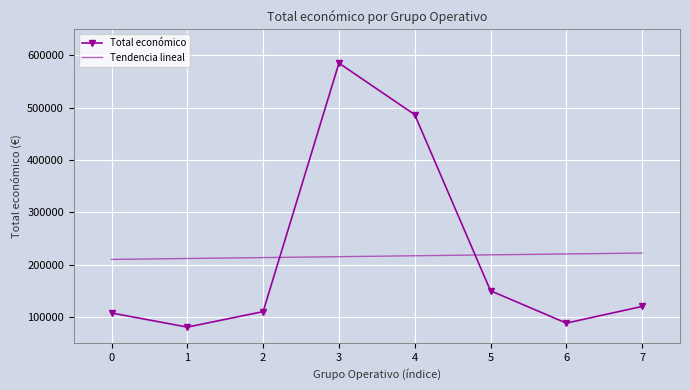

What is the difference between the second highest and minimum values?

406258